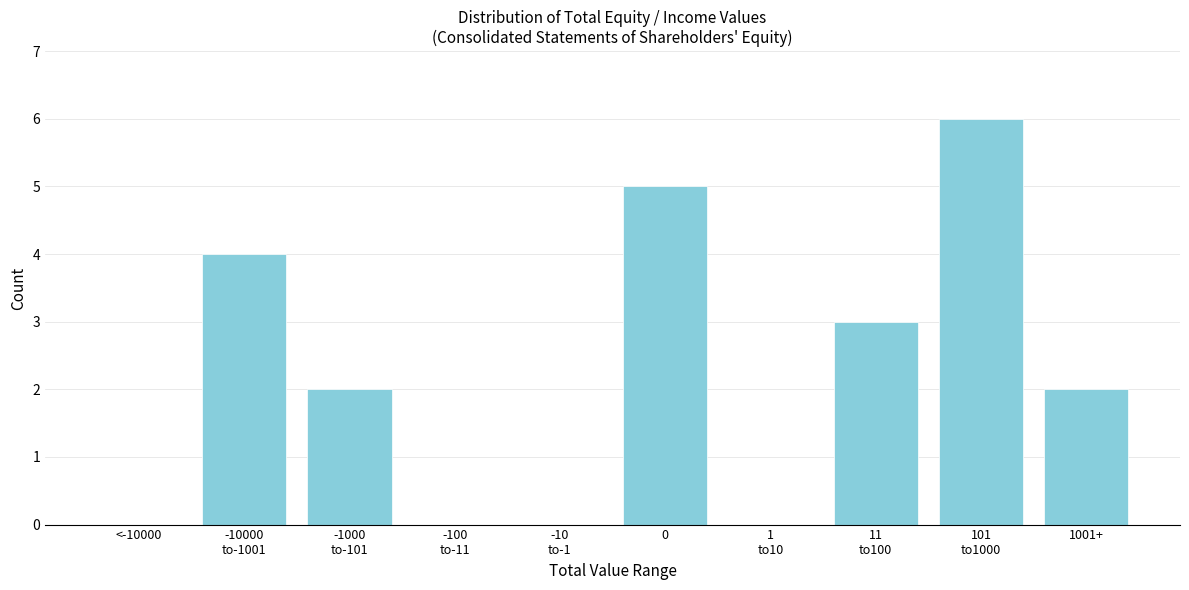

What is the sum of all values?

22